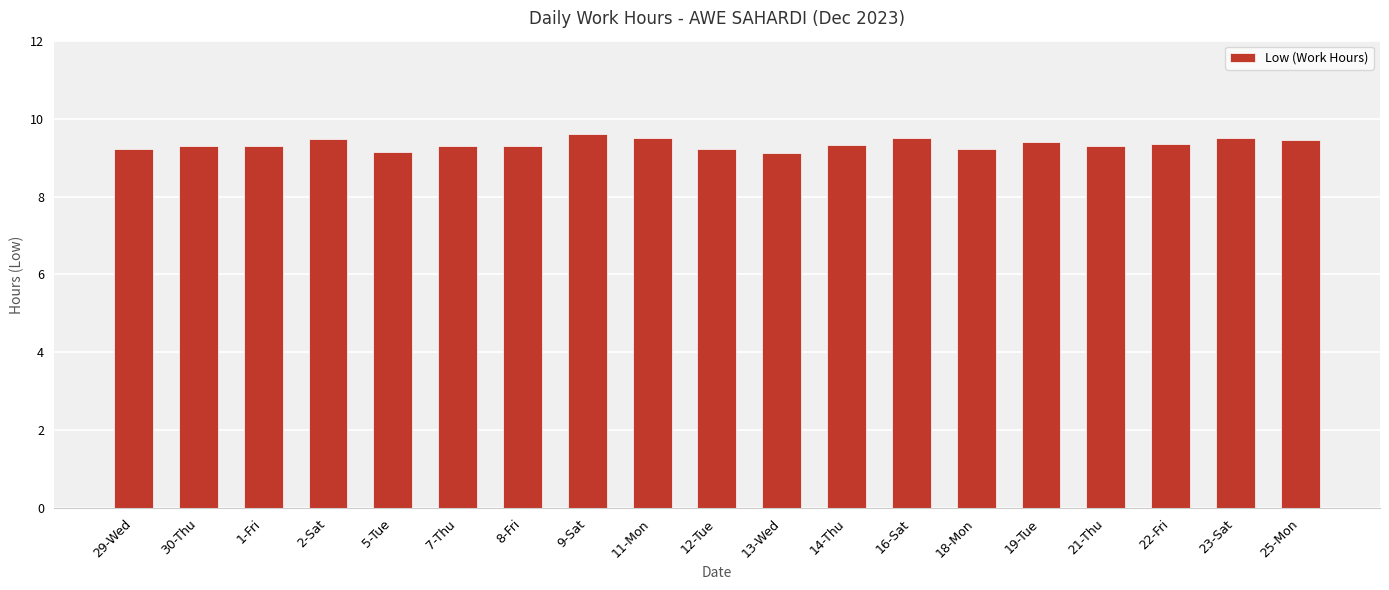

What is the difference between the values at 2-Sat and 5-Tue?

0.3